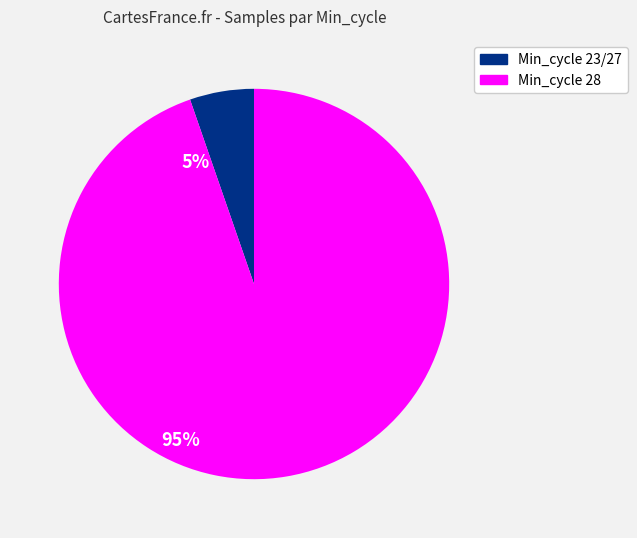

How many slices are in this pie chart?

2